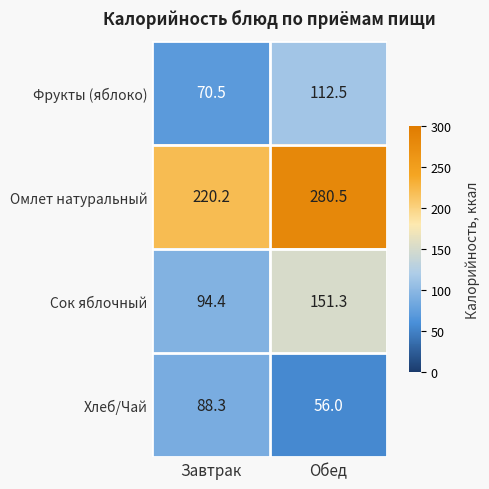

Count the number of data series in this chart.

4